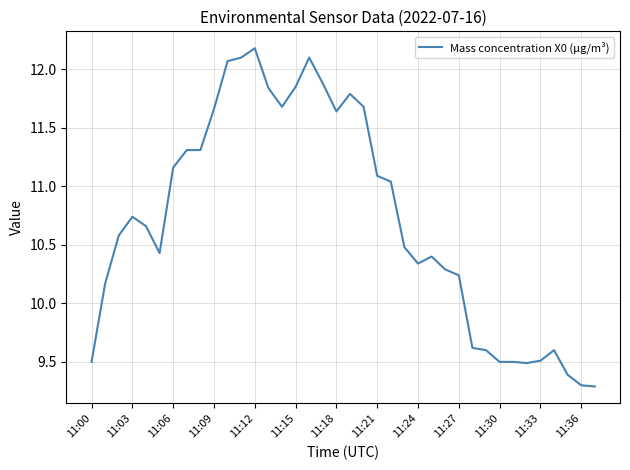

What is the maximum value shown in the chart?

12.2